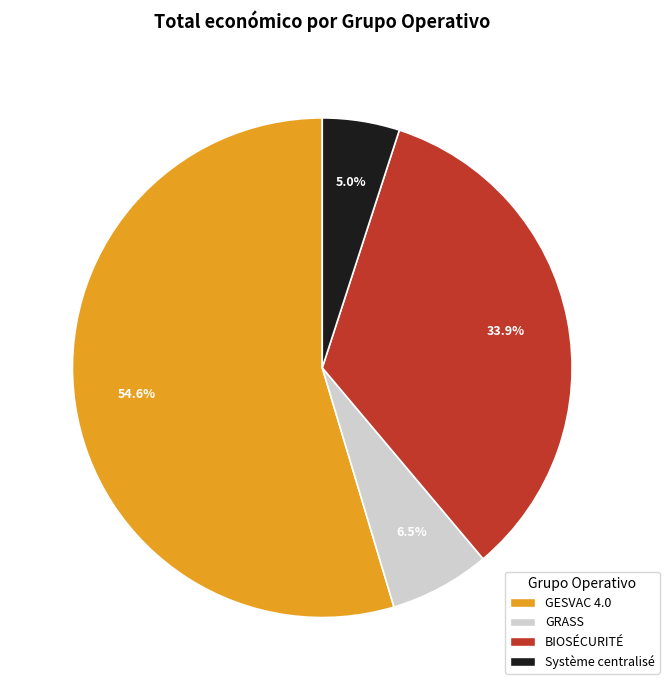

How many segments does this pie chart have?

4